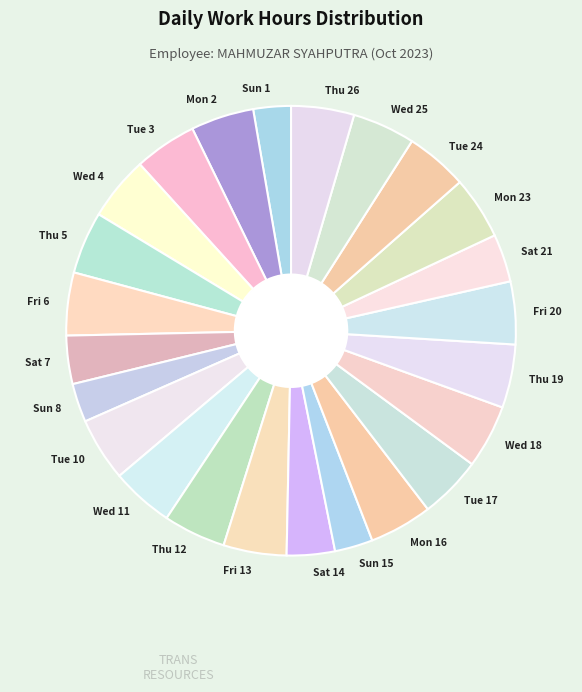

True or false: Tue 3 accounts for 15% of the total.

False